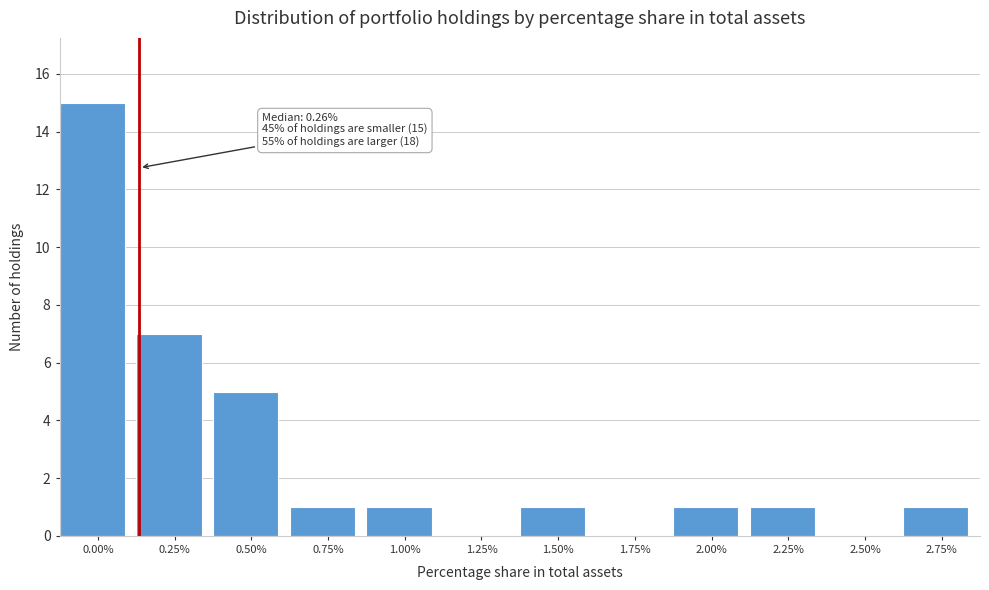

Reading left to right, transcribe all the data shown in this chart.

0.00%=15	0.25%=7	0.50%=5	0.75%=1	1.00%=1	1.25%=0	1.50%=1	1.75%=0	2.00%=1	2.25%=1	2.50%=0	2.75%=1